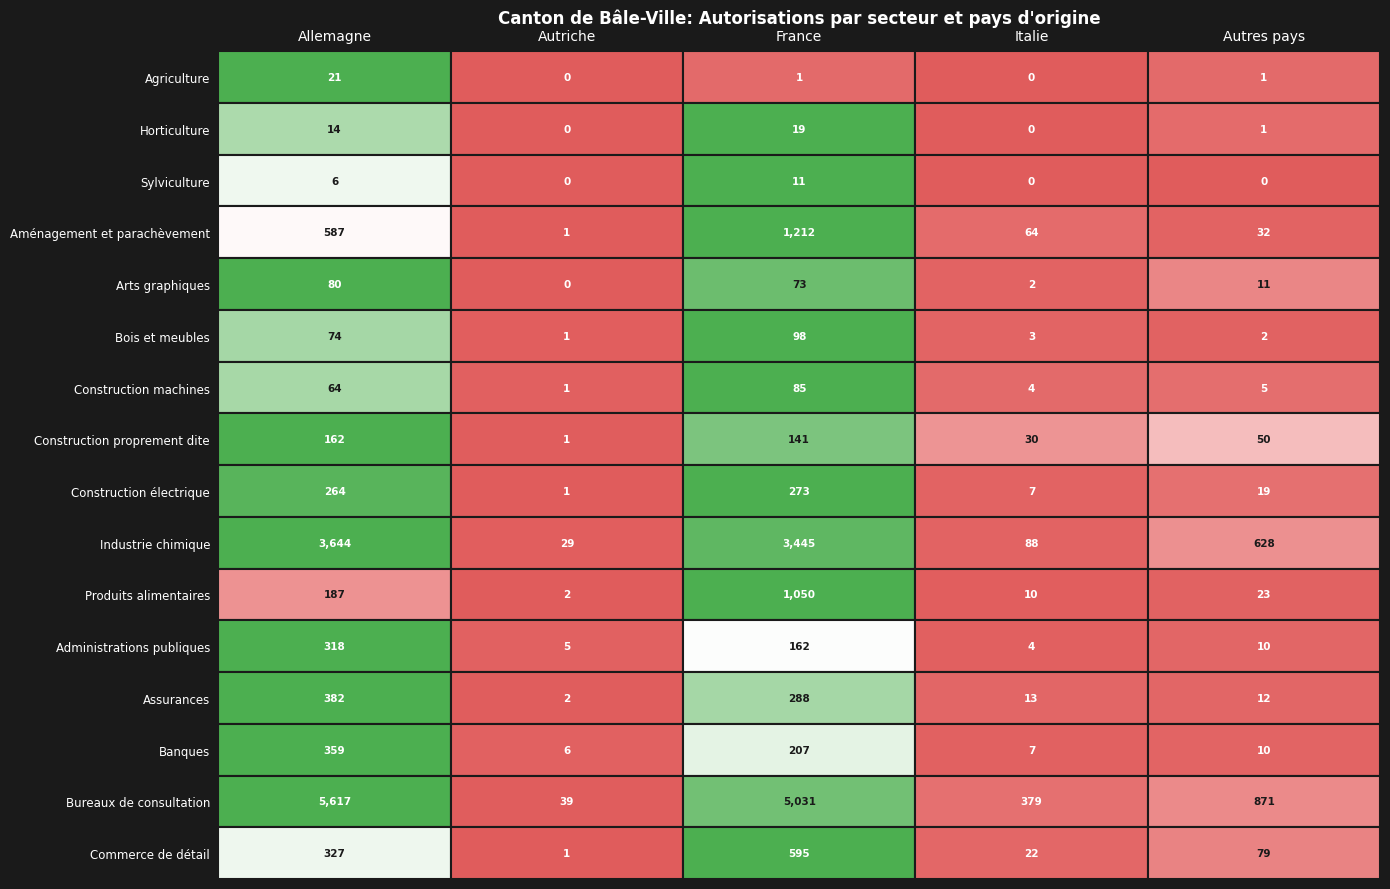

Is it true that Industrie chimique equals 871 at Autres pays?

False